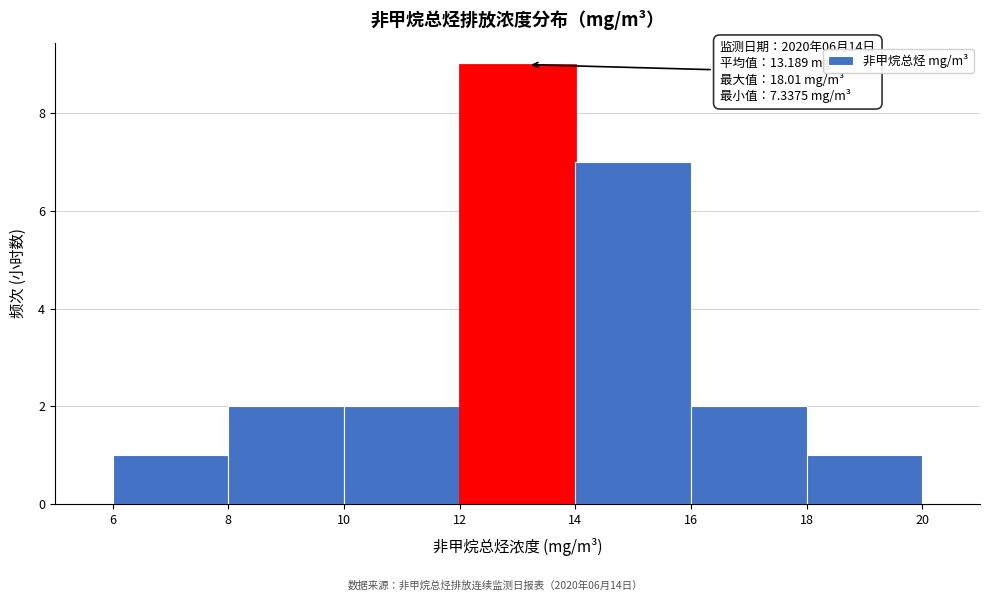

Which range on the x-axis has the tallest bar?

12 to 14